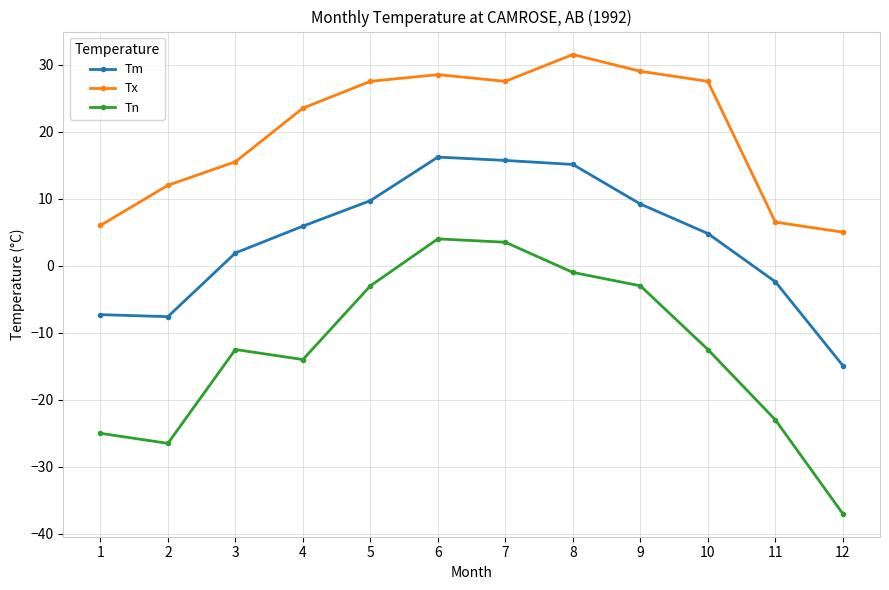

What value does the Tn series have at 8?

-1.0